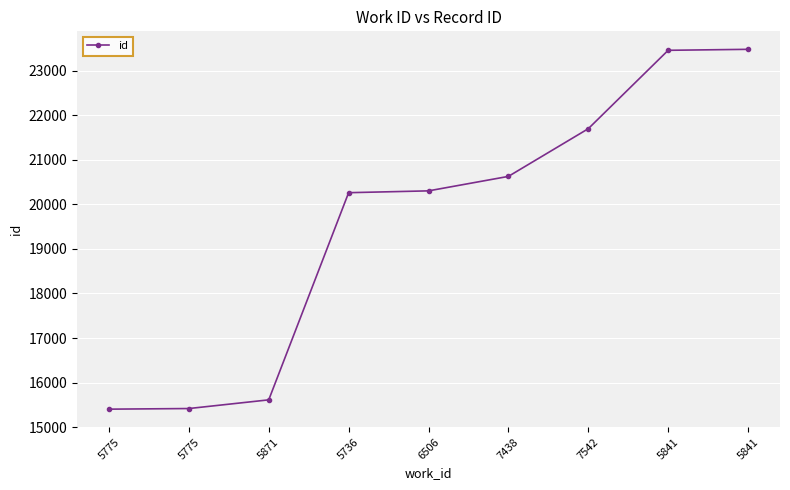

Does the chart have visible grid lines?

Yes